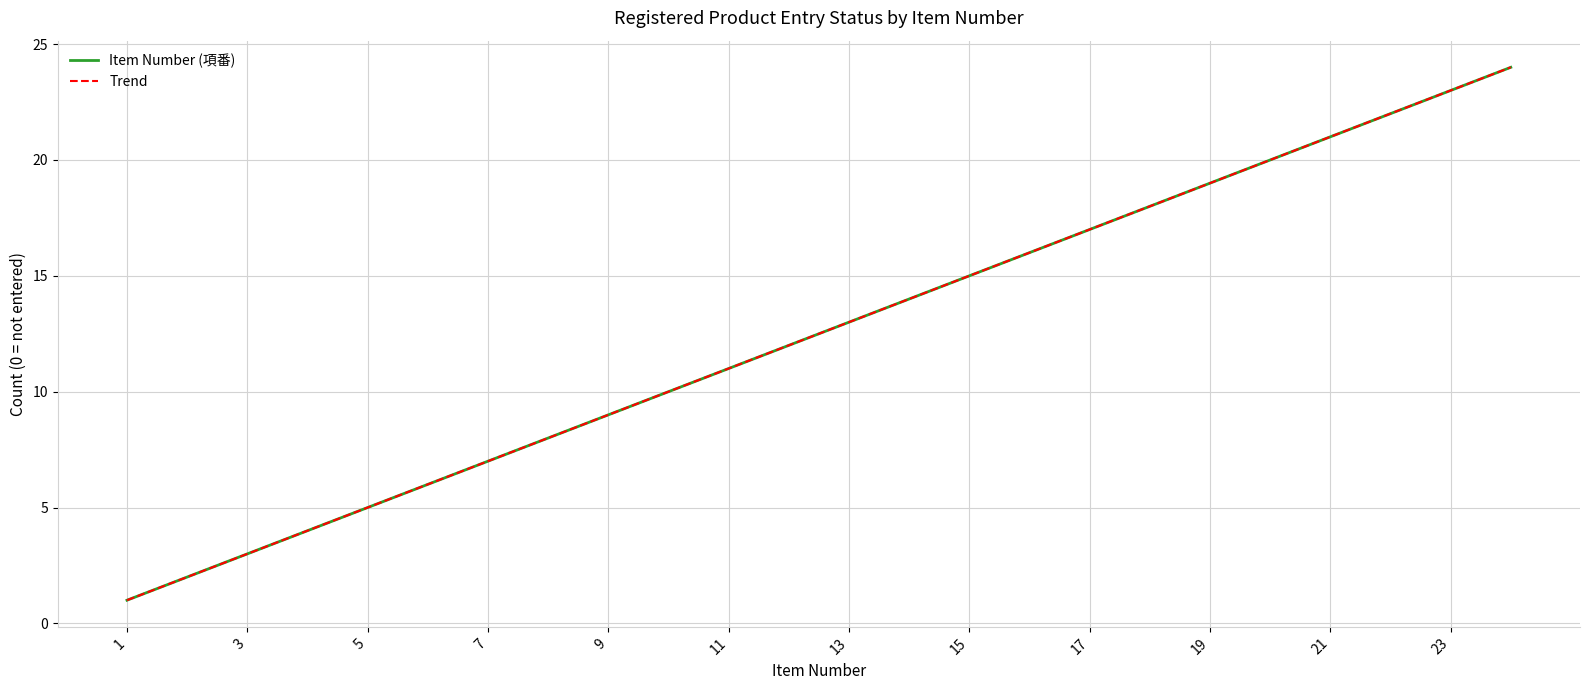

What is the difference between the maximum and second lowest values?

22